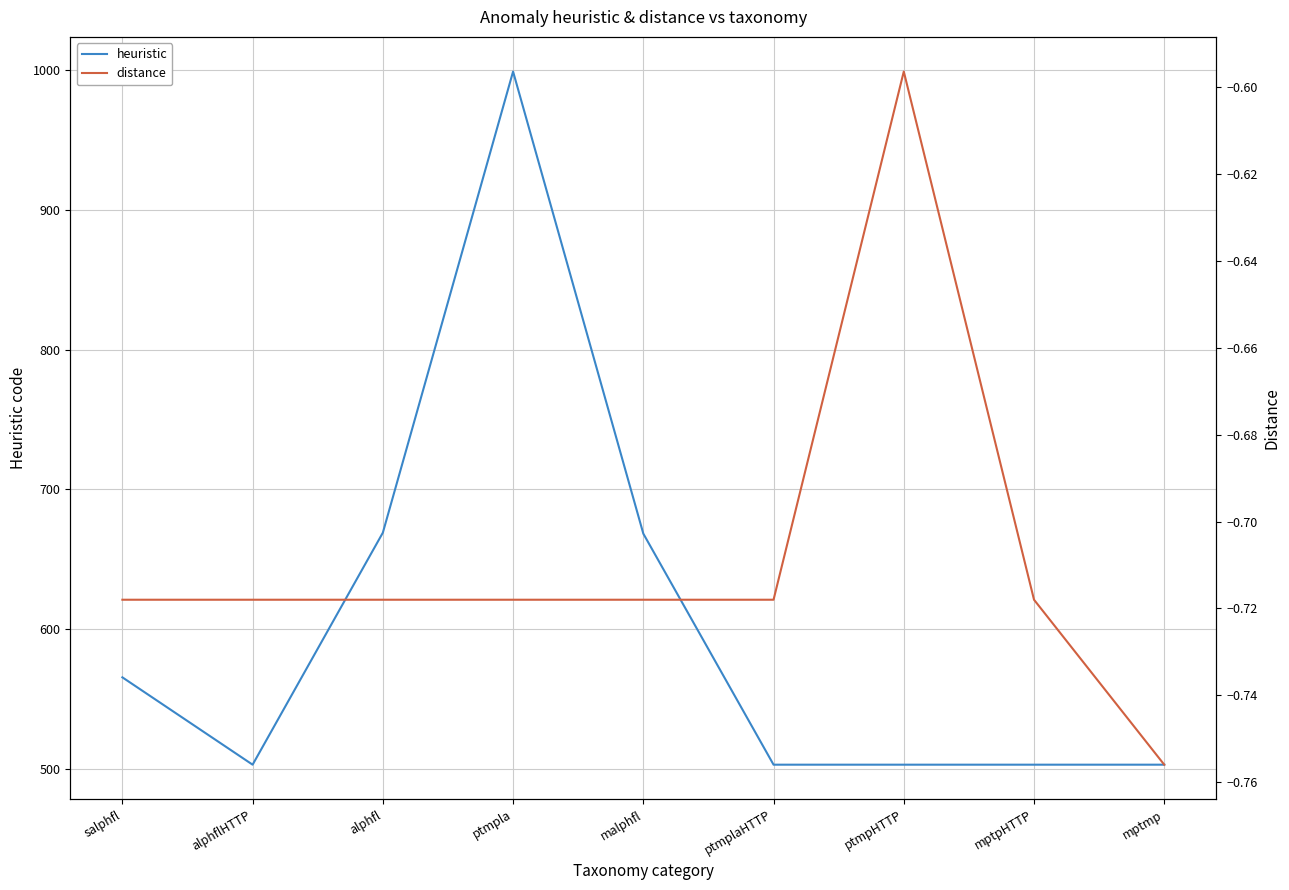

What is the label of the 4th point from the right?

ptmplaHTTP